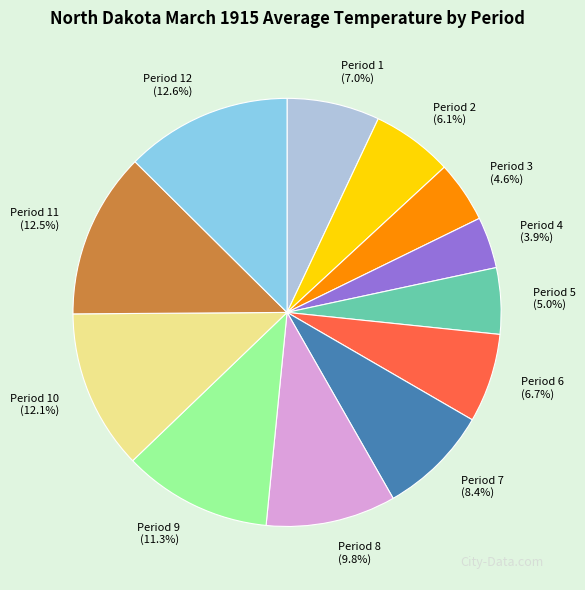

Is it true that Period 12 is 2% of the pie?

False